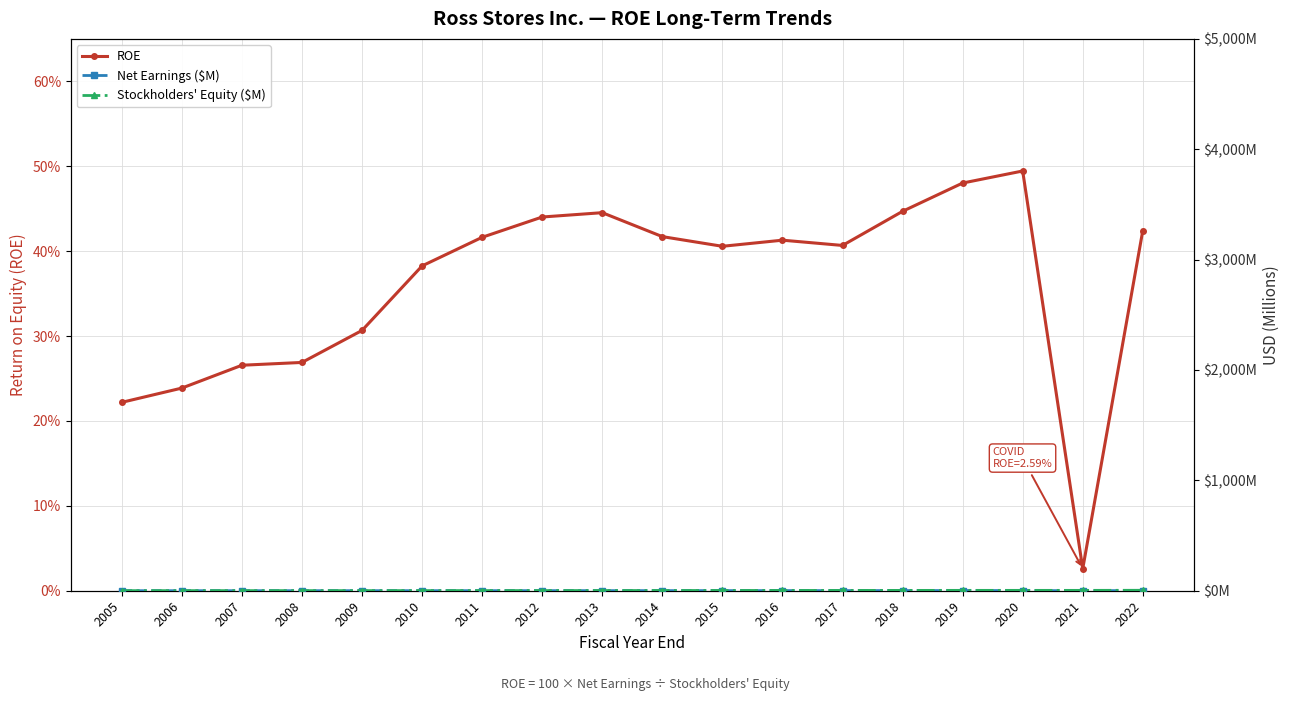

What is the total value across all series at 2019?

5.4